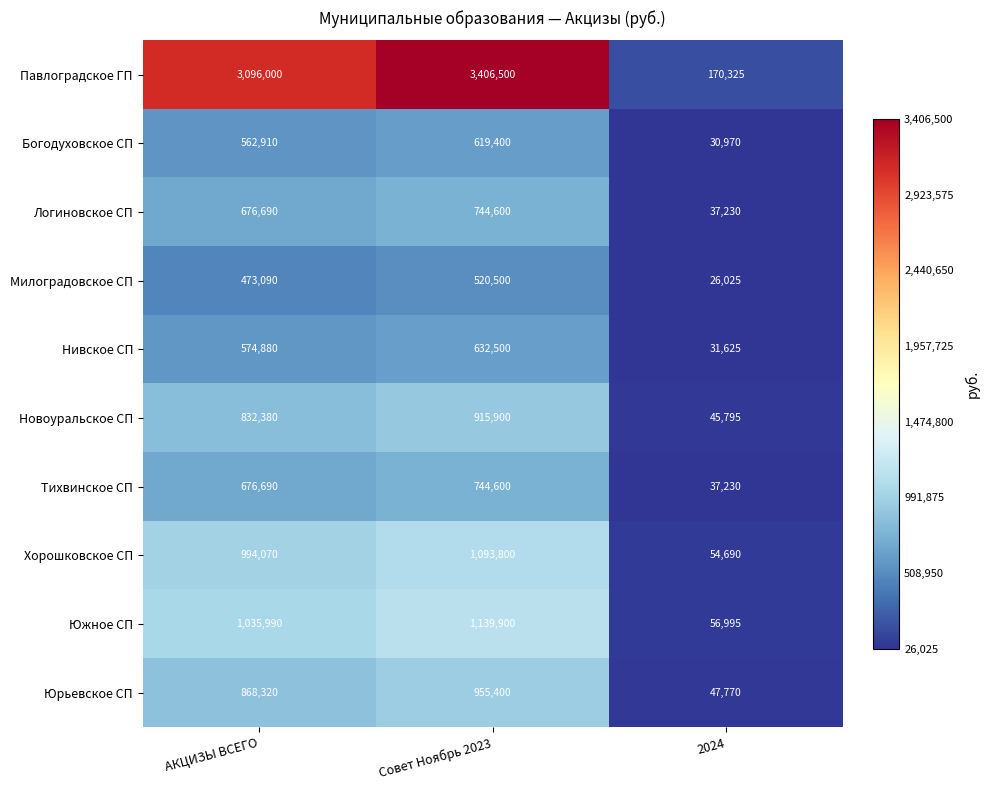

The Милоградовское СП series shows 473090 at АКЦИЗЫ ВСЕГО. True or false?

True